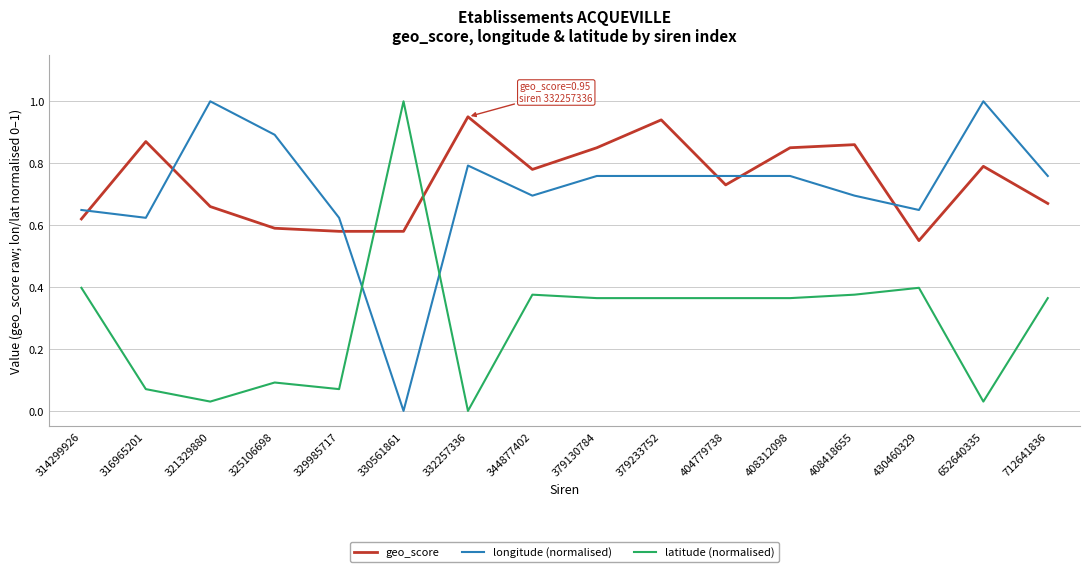

True or false: longitude (normalised) has more than 0 interior local peaks.

True